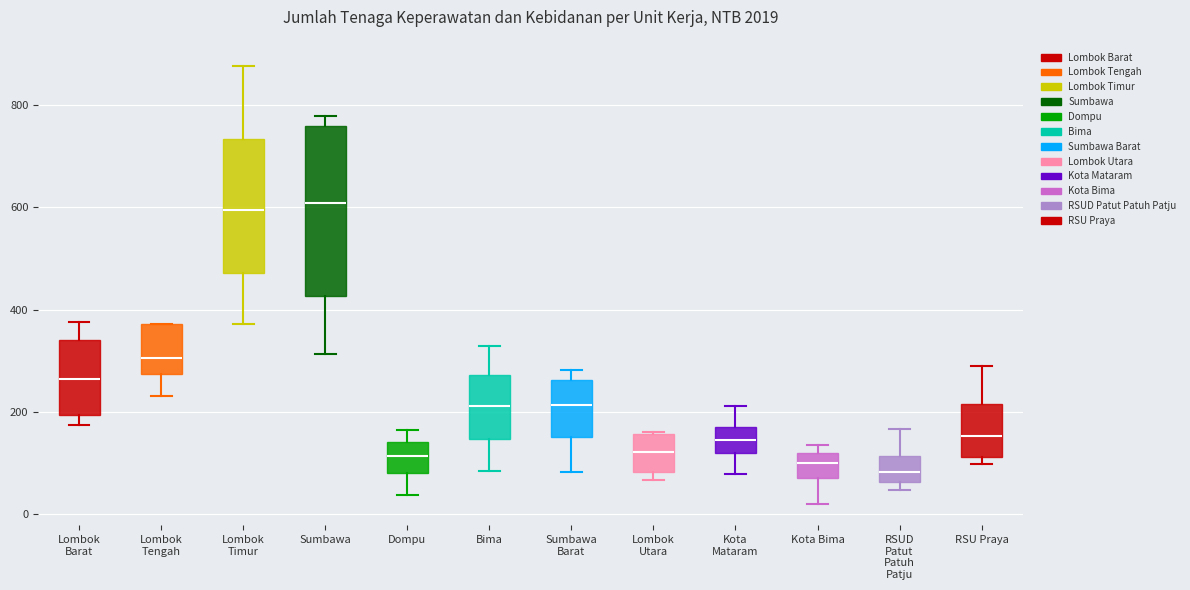

Where is the lower edge of the box for Sumbawa on the y-axis? The values are not printed on the chart, so give them approximately, as read against the axis.

420